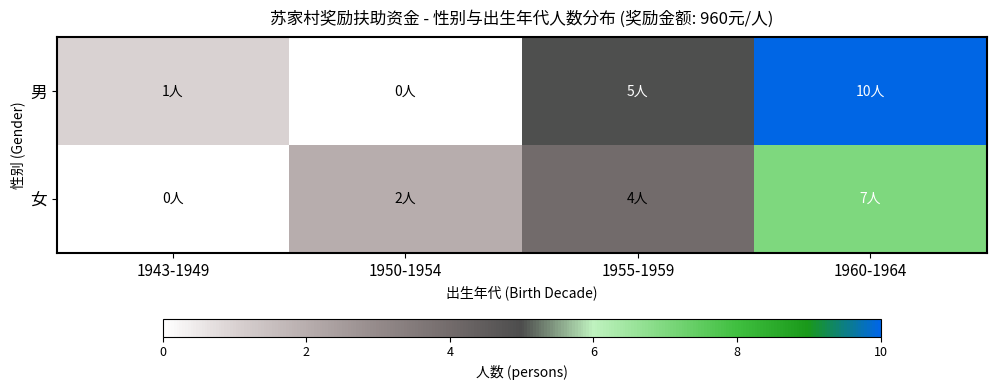

What is the total value across all series at 1943-1949?

1